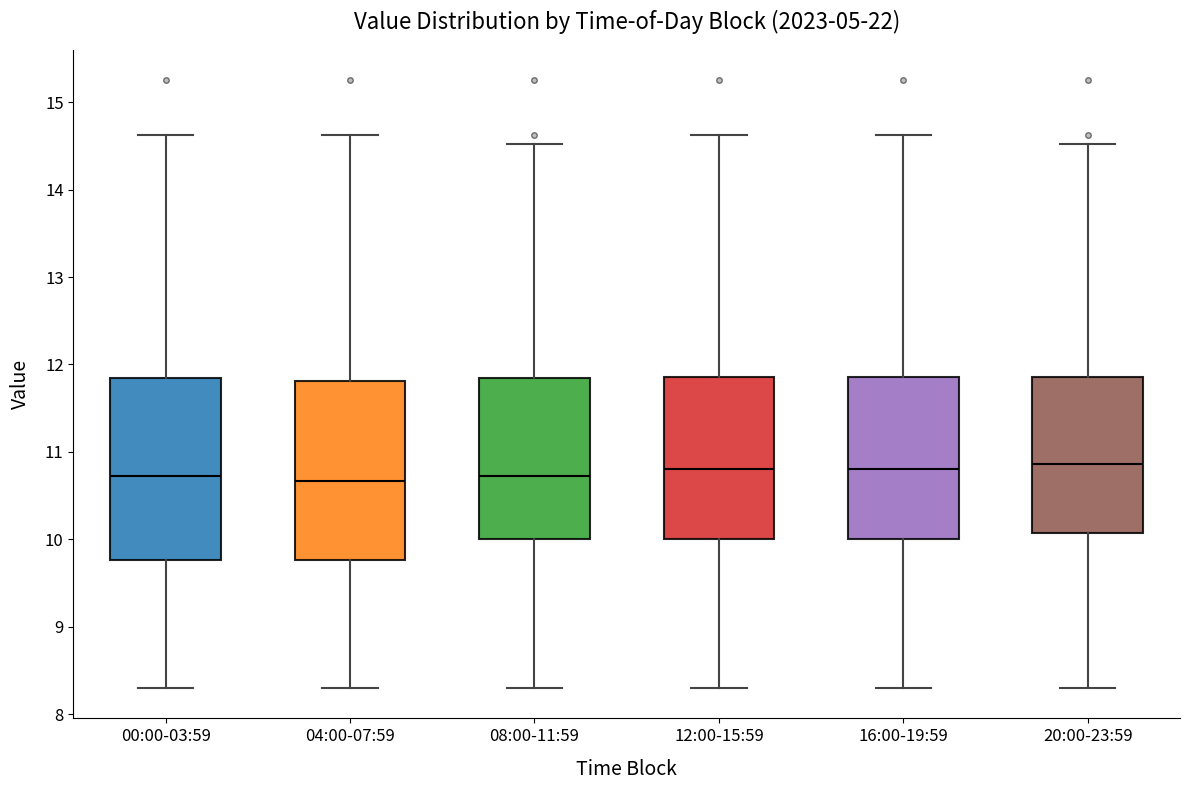

Reading left to right, read every box against the y-axis: the position of its median line, the range the box covers, and the ends of its whiskers. The values are not printed on the chart, so give them approximately, as read against the axis.

00:00-03:59: median 10.7, box 9.8 to 11.9, whiskers 8.3 to 14.6
04:00-07:59: median 10.7, box 9.8 to 11.8, whiskers 8.3 to 14.6
08:00-11:59: median 10.7, box 10.0 to 11.9, whiskers 8.3 to 14.5
12:00-15:59: median 10.8, box 10.0 to 11.9, whiskers 8.3 to 14.6
16:00-19:59: median 10.8, box 10.0 to 11.9, whiskers 8.3 to 14.6
20:00-23:59: median 10.9, box 10.1 to 11.9, whiskers 8.3 to 14.5